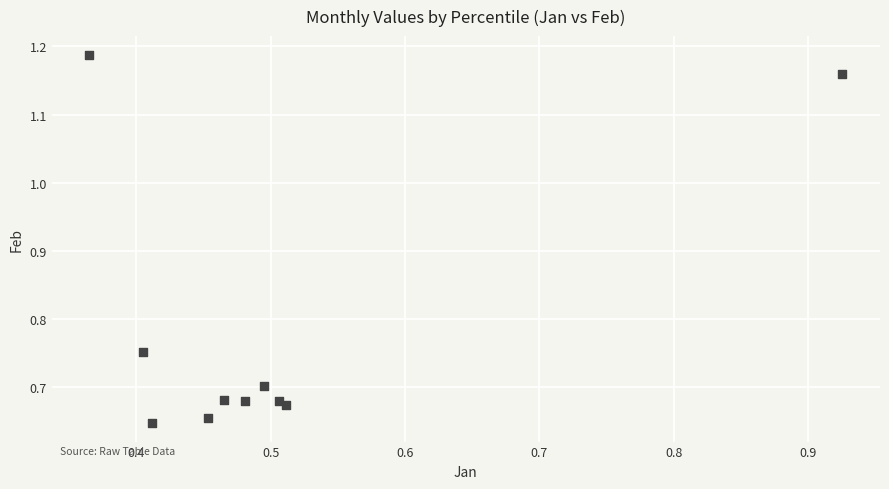

What is the range of Y values (max minus min)?

0.5